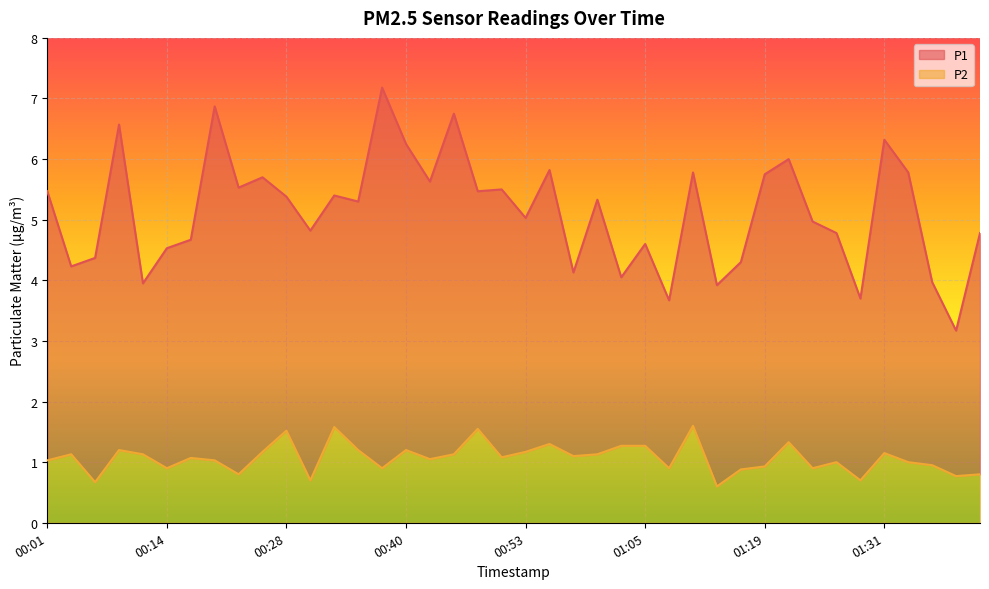

What is the label of the 37th point from the right?

00:09